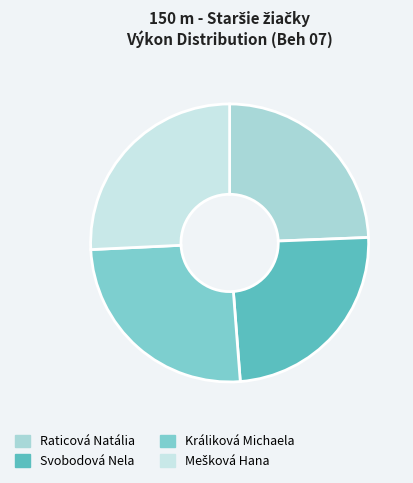

How many slices are in this pie chart?

4